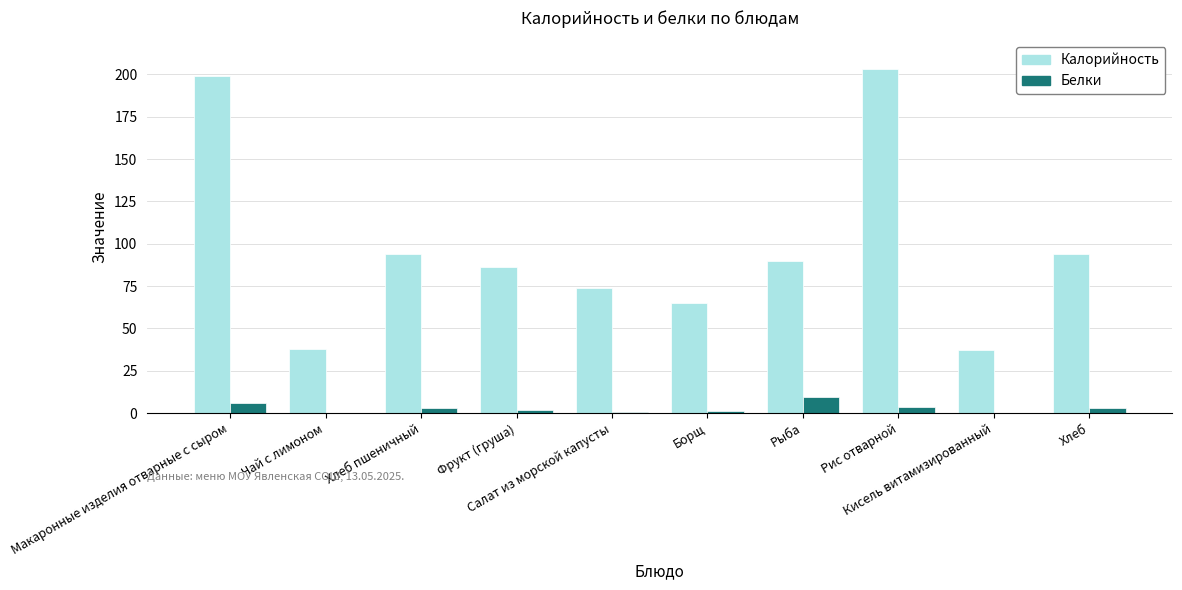

What is the minimum value for Калорийность?

37.4